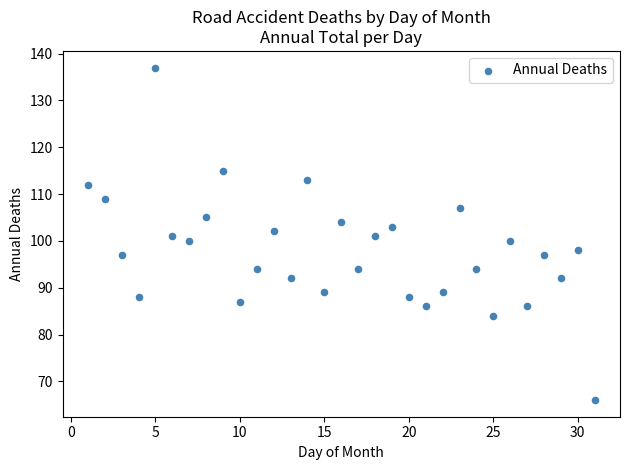

What is the range of Y values (max minus min)?

71